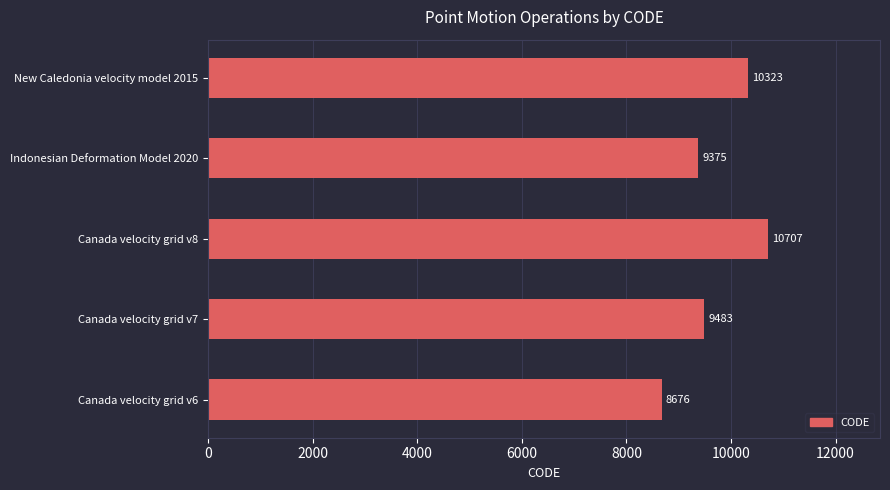

At which label is the value closest to 9691?

Canada velocity grid v7